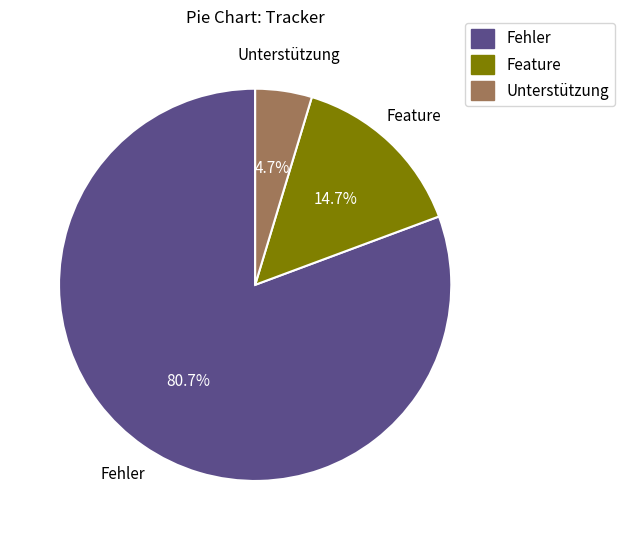

To the nearest percent, what portion does Feature represent?

15%